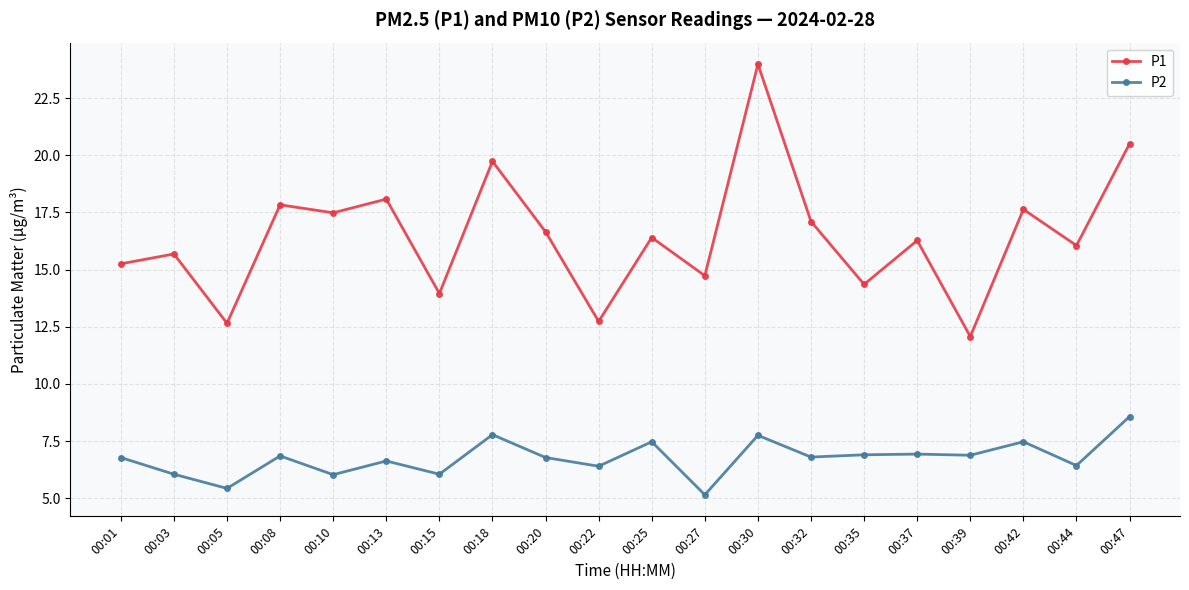

At which label does P1 first exceed 16?

00:08